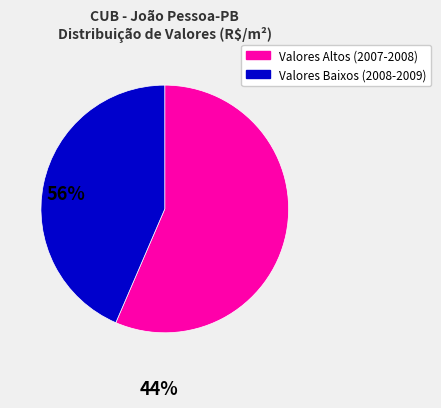

Does any single category account for the majority?

Yes